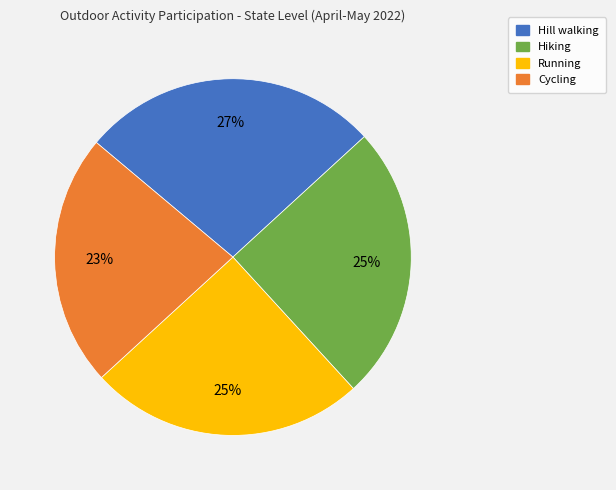

To the nearest percent, what is the difference between the largest and smallest slice percentages?

4%